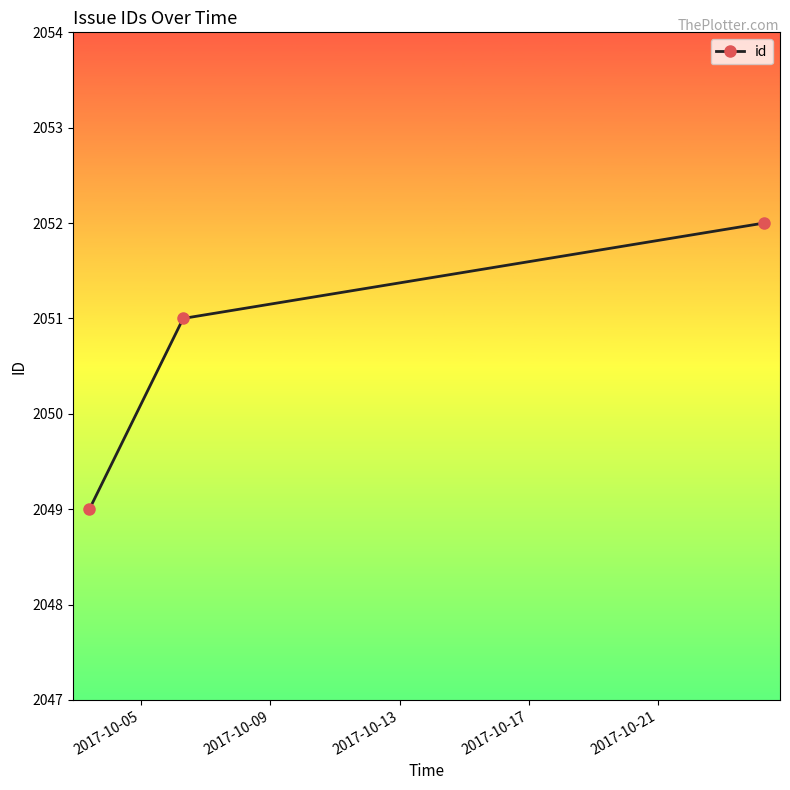

What is the greatest value displayed?

2052